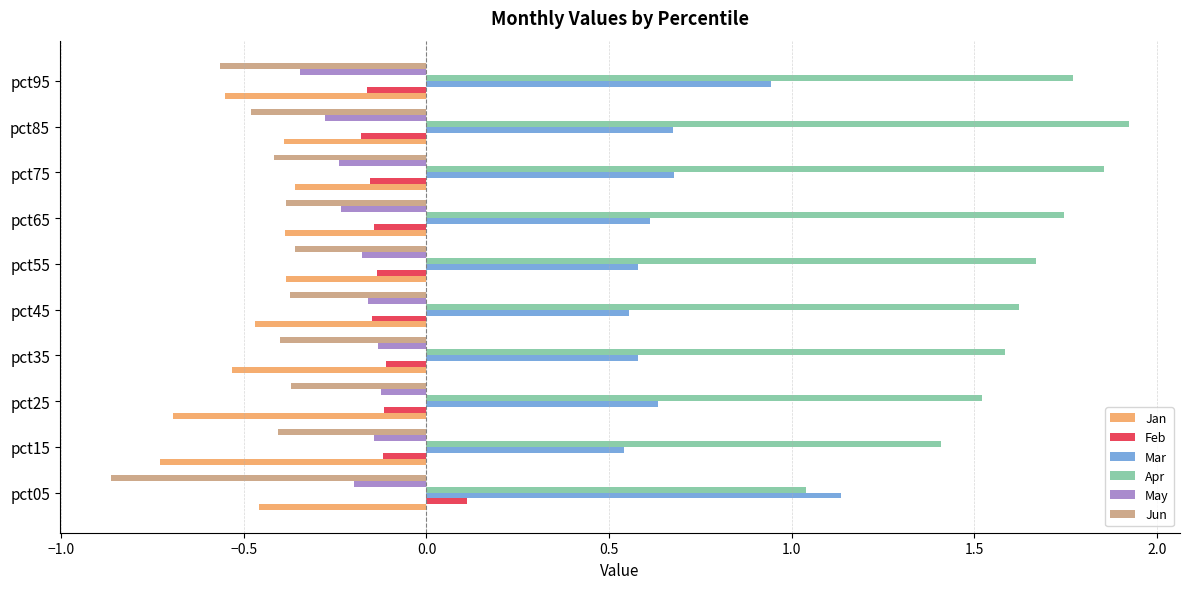

Is the value of Mar at pct85 greater than the value of Jan at pct85?

Yes